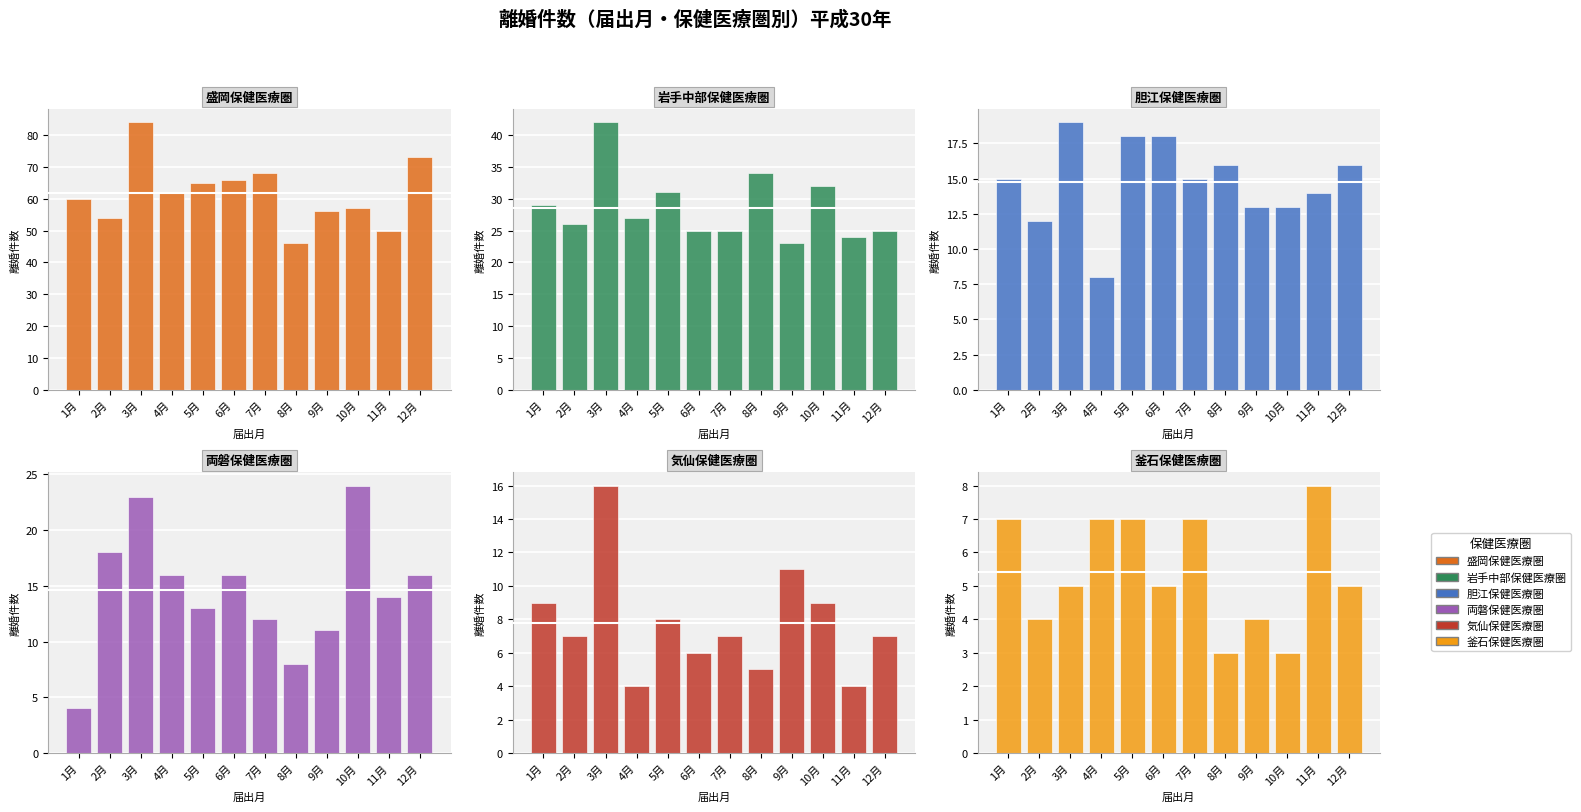

Count the number of categories in the chart.

12